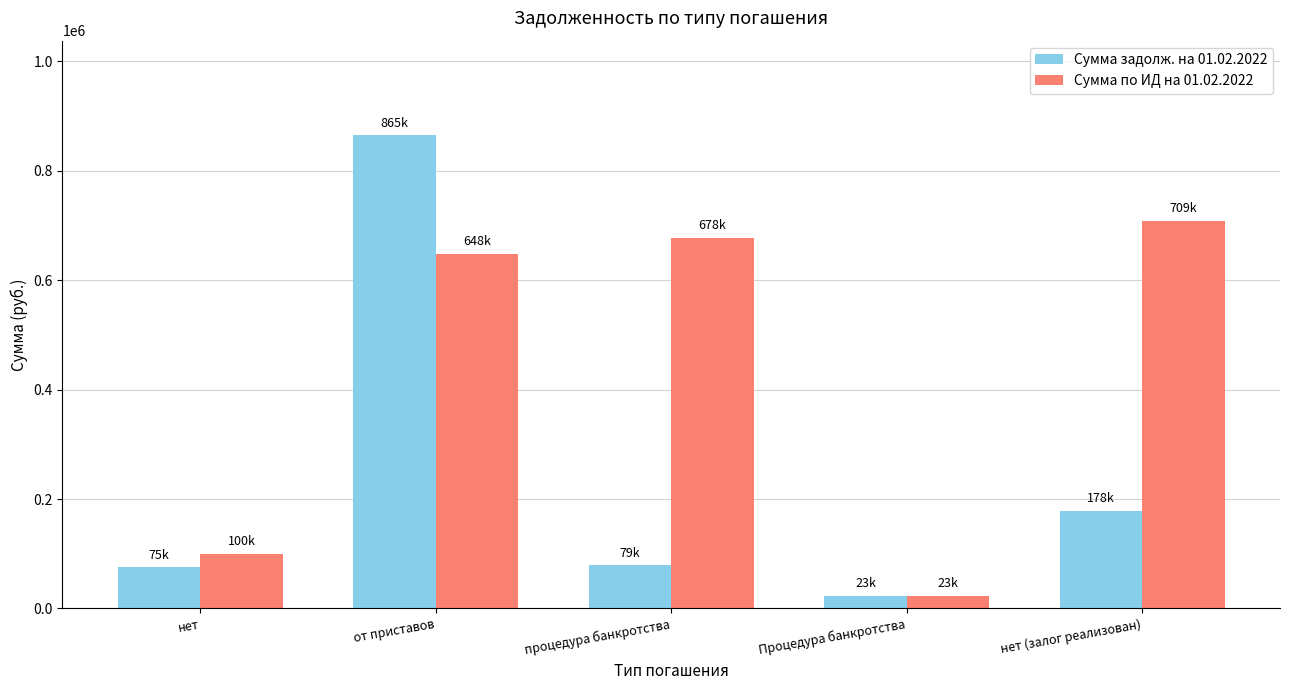

At which category does the chart reach its peak across all series?

от приставов